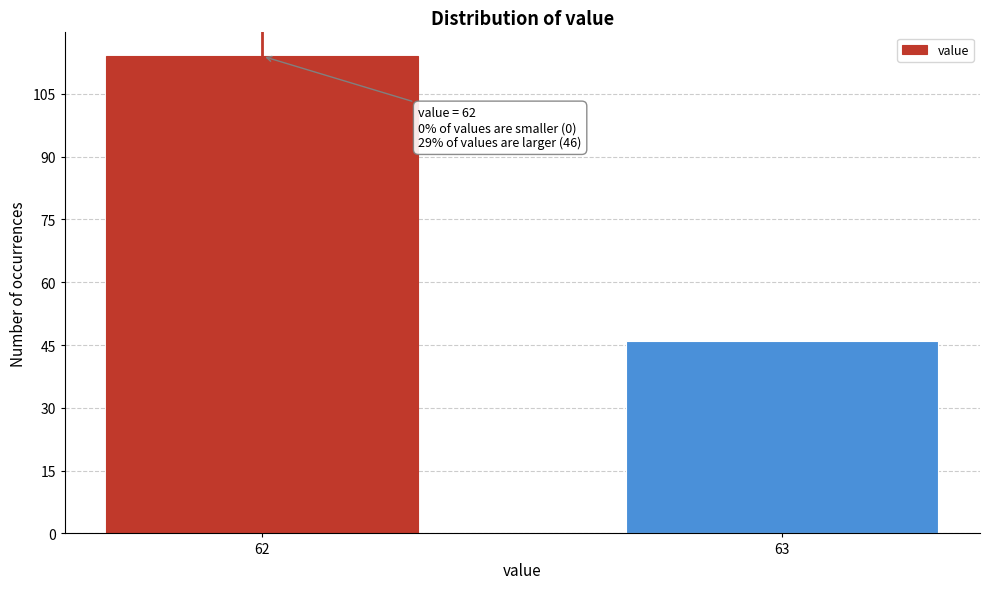

Reading left to right, transcribe all the data shown in this chart.

114	46